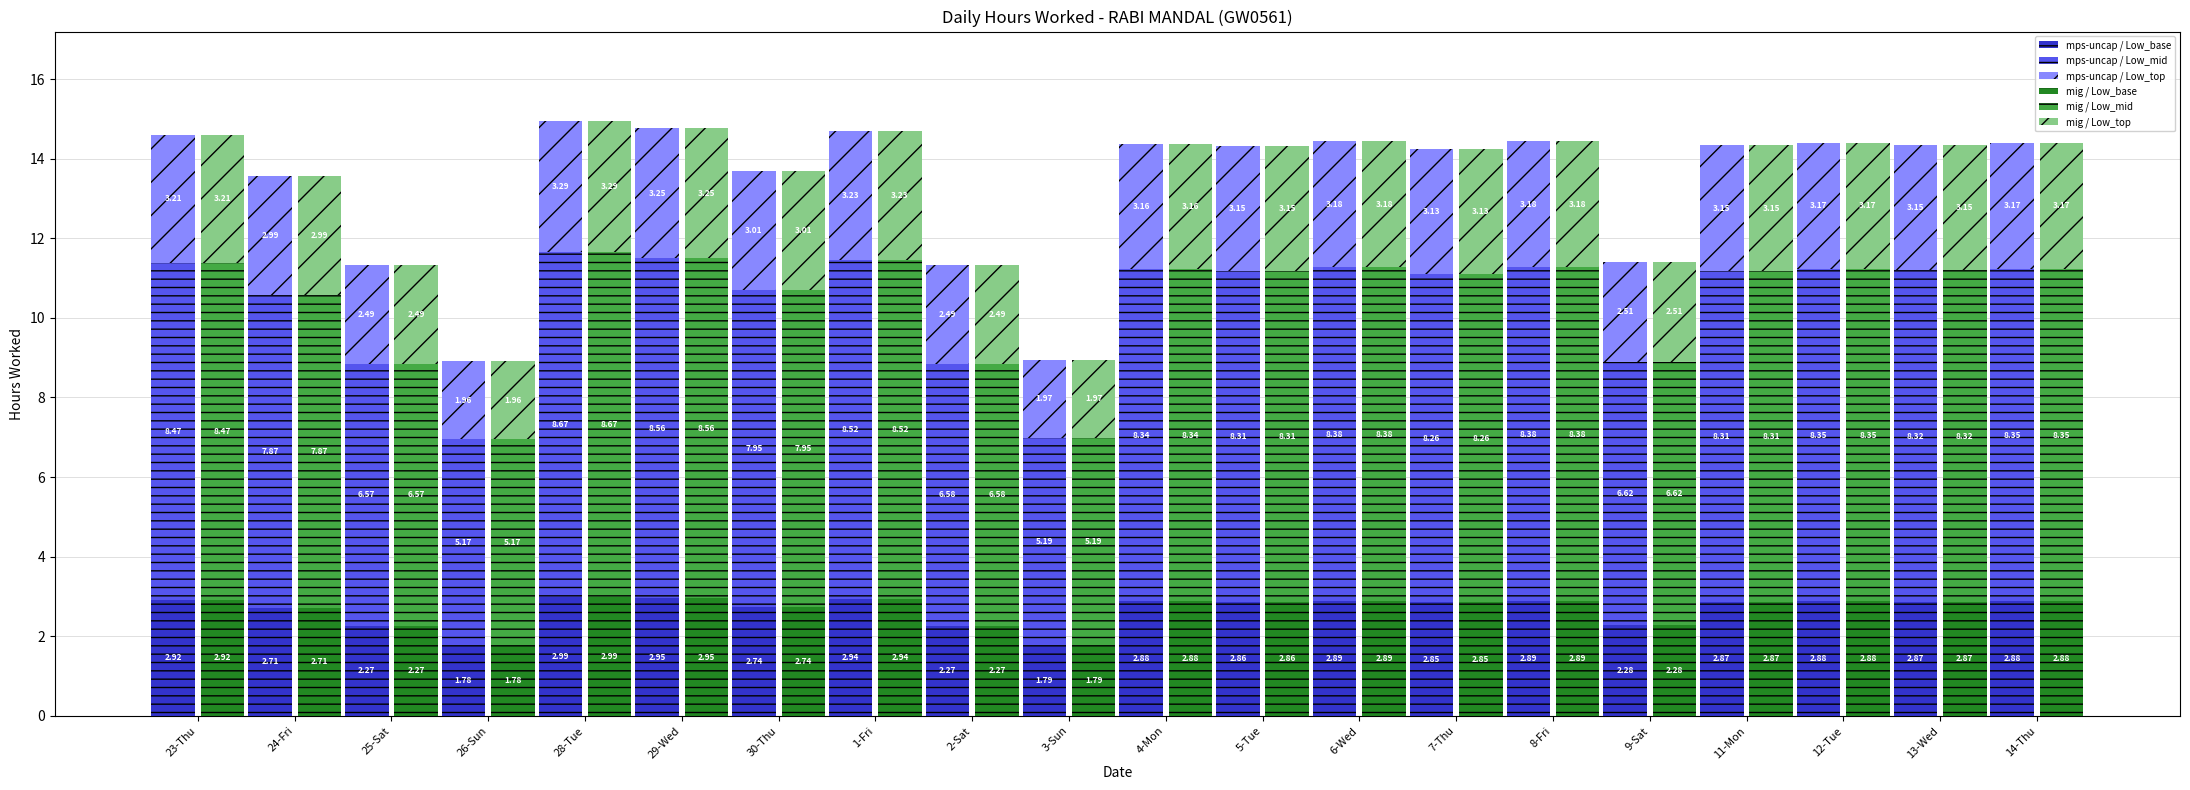

What is the sum of all mps-uncap / Low_top values?

58.8